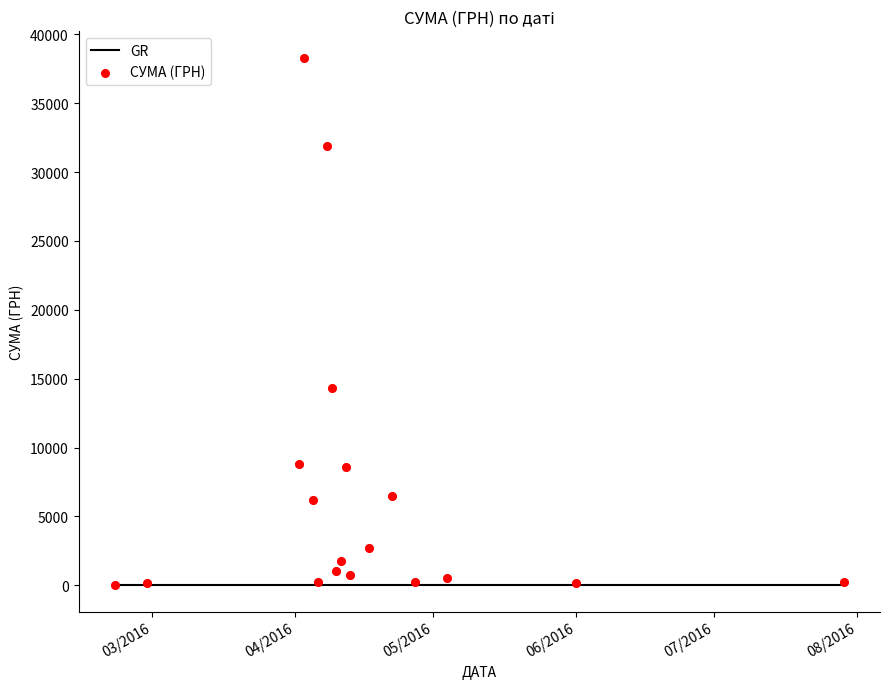

Which series has the widest spread of Y values?

СУМА (ГРН)